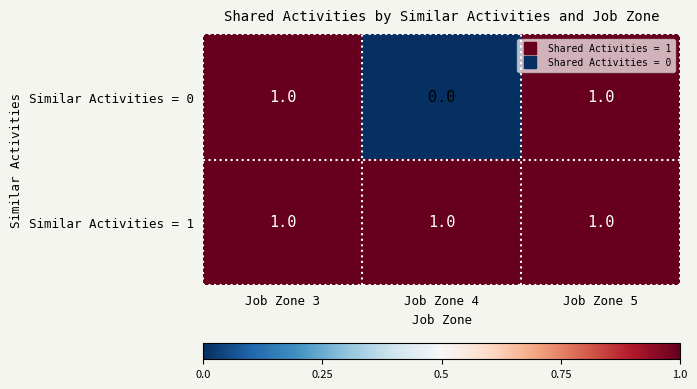

Reading left to right, list all the values displayed in this chart.

Similar Activities = 0: 1	0	1
Similar Activities = 1: 1	1	1